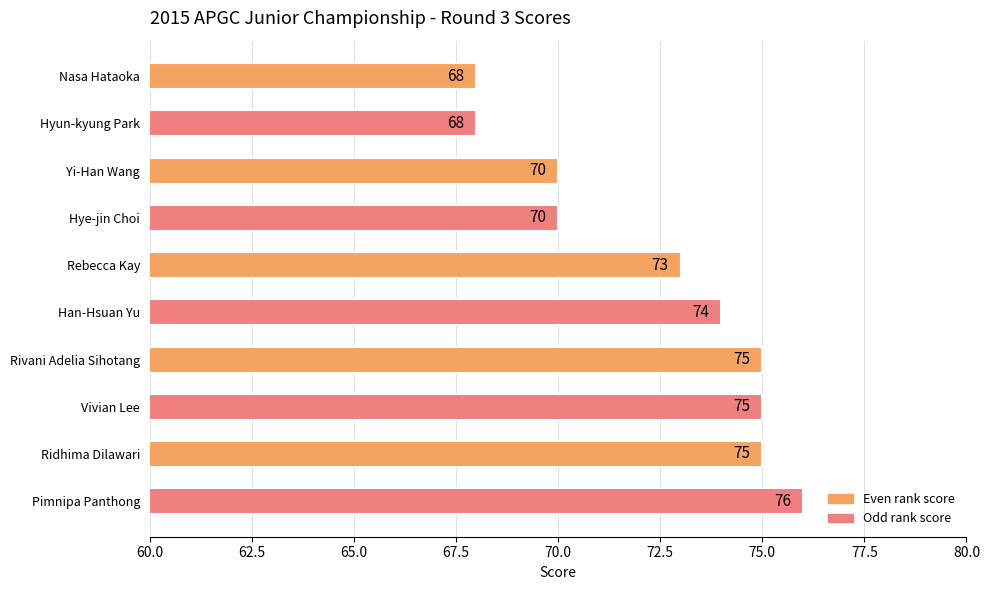

Is it true that the value at Hye-jin Choi is 26?

False